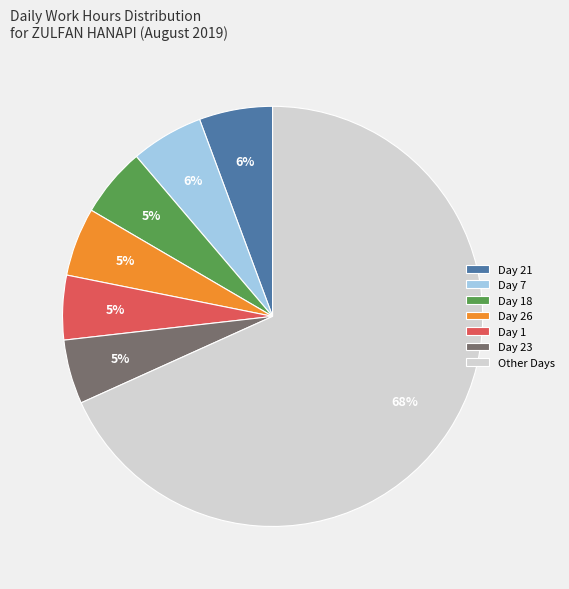

Count the number of slices in the pie.

7